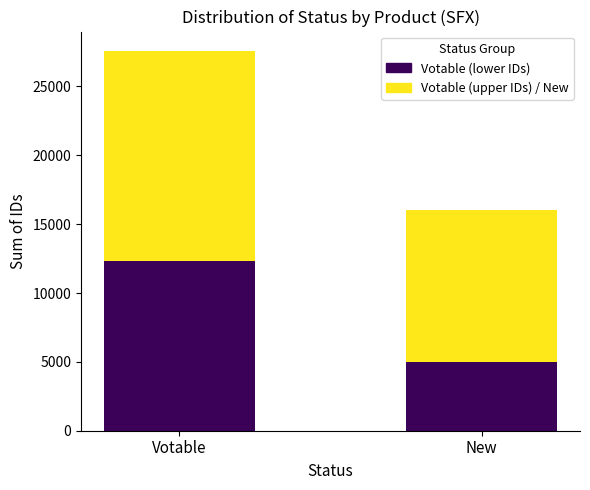

What is the total value across all series at Votable?

27608